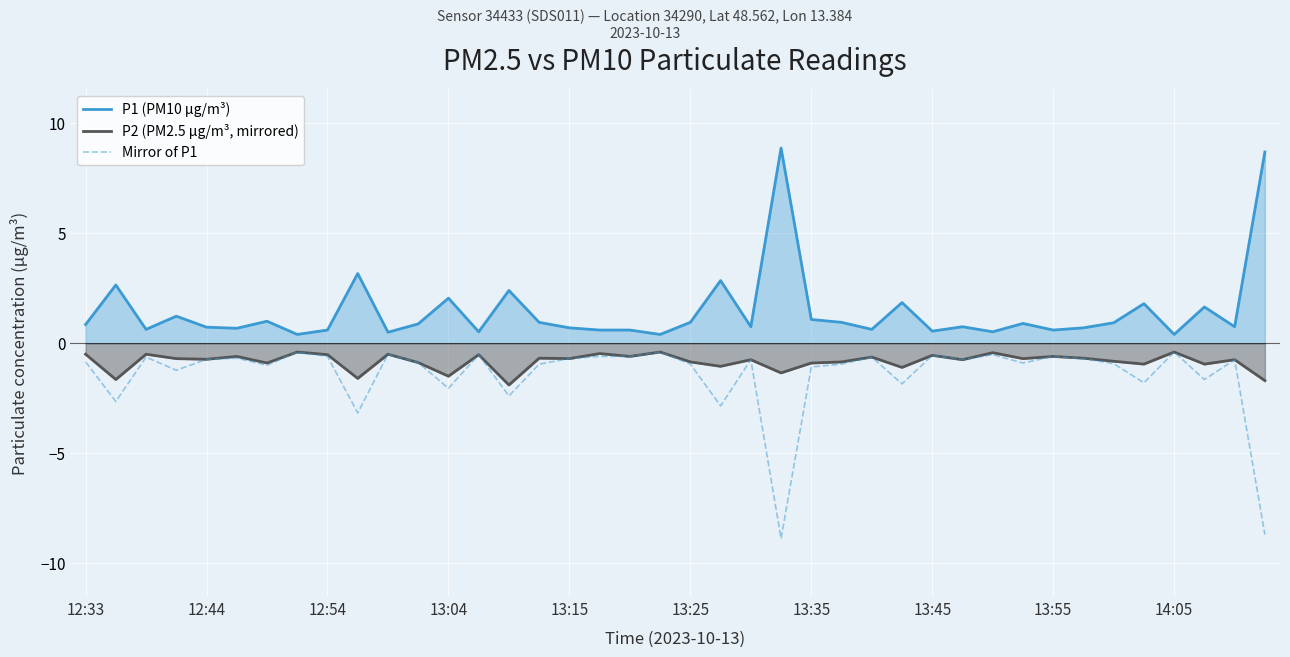

What are all the series names shown in the legend?

P1 (PM10 µg/m³), P2 (PM2.5 µg/m³, mirrored), Mirror of P1